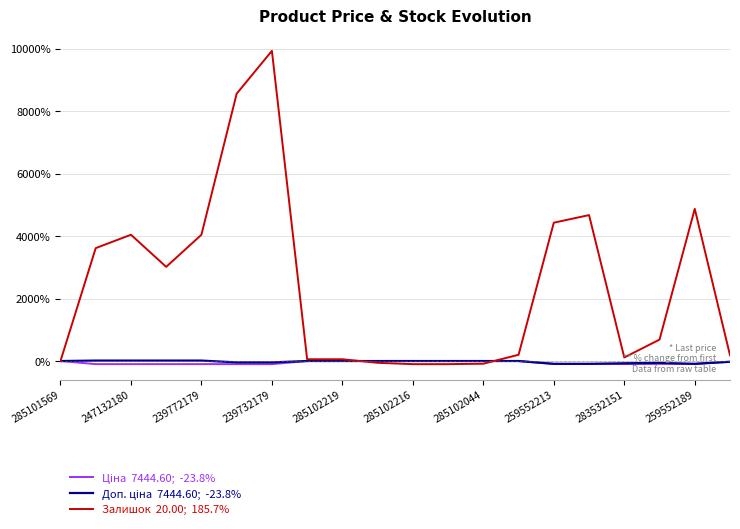

What is the maximum value shown in the chart?

9928.6